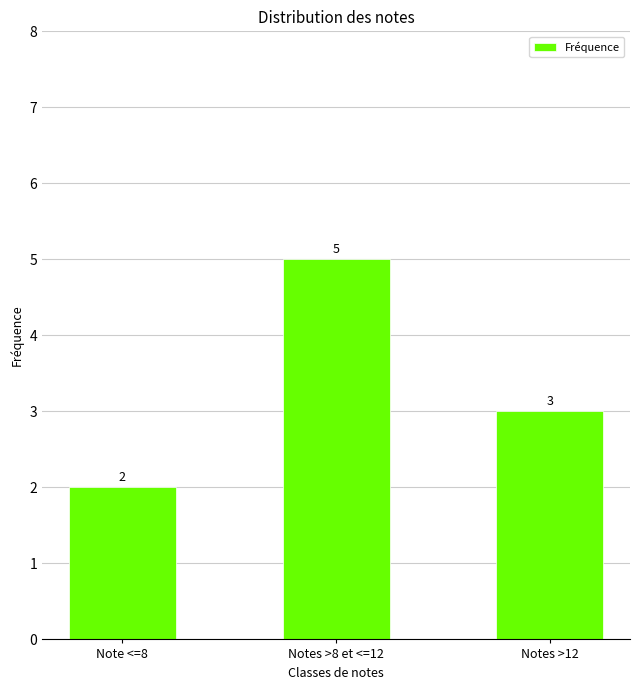

What is the value of the 2nd bar from the left?

5